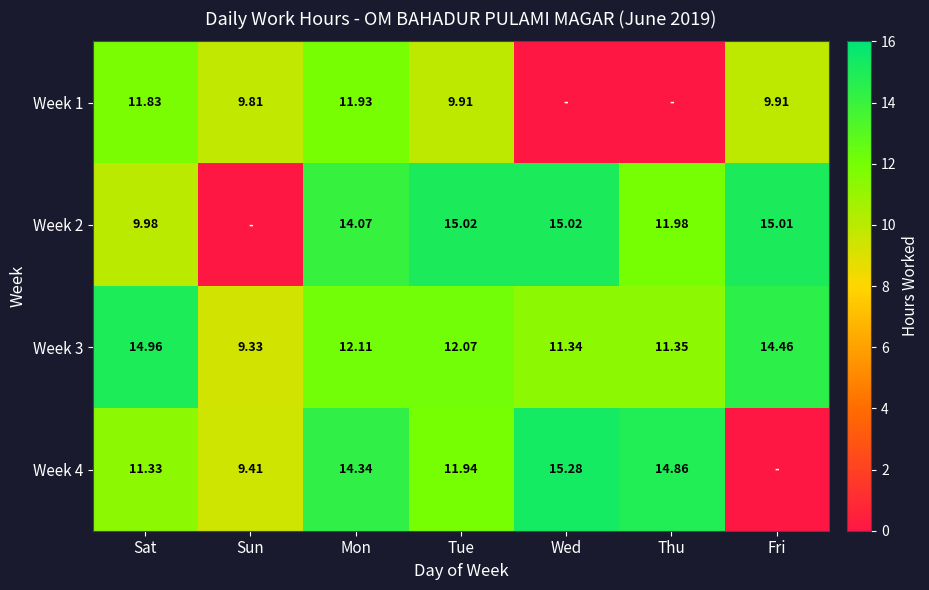

List the labels in order of Week 3 value, largest first.

Sat, Fri, Mon, Tue, Thu, Wed, Sun